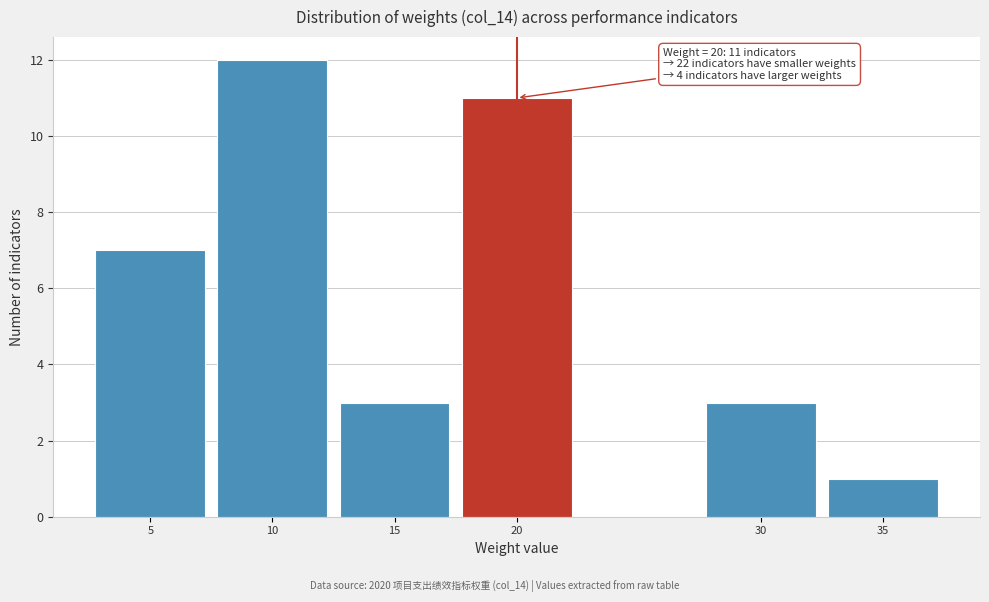

Reading left to right, what are all the values shown in this chart?

5=7	10=12	15=3	20=11	30=3	35=1